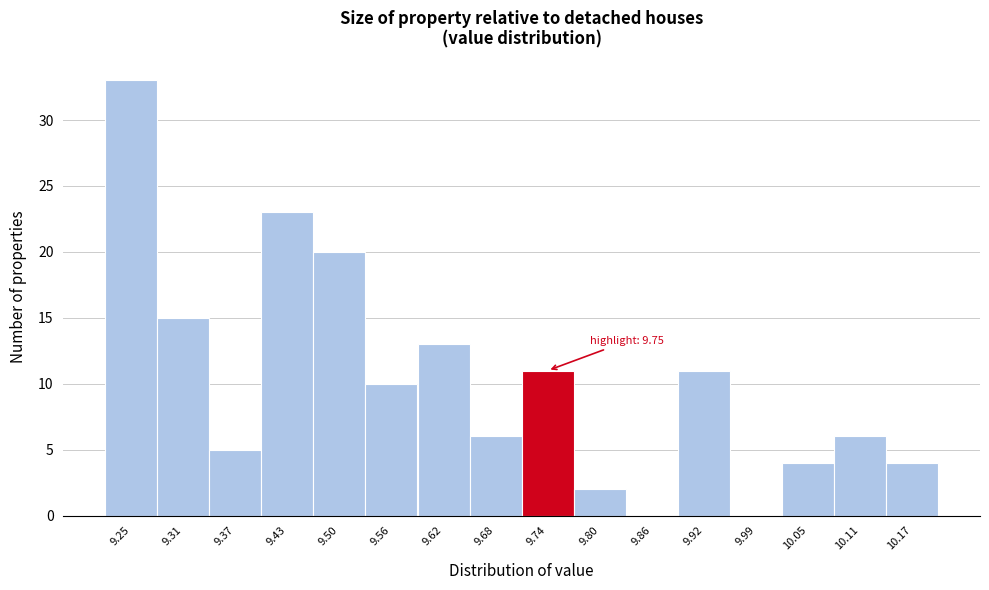

Which range on the x-axis has the tallest bar?

9.22 to 9.28